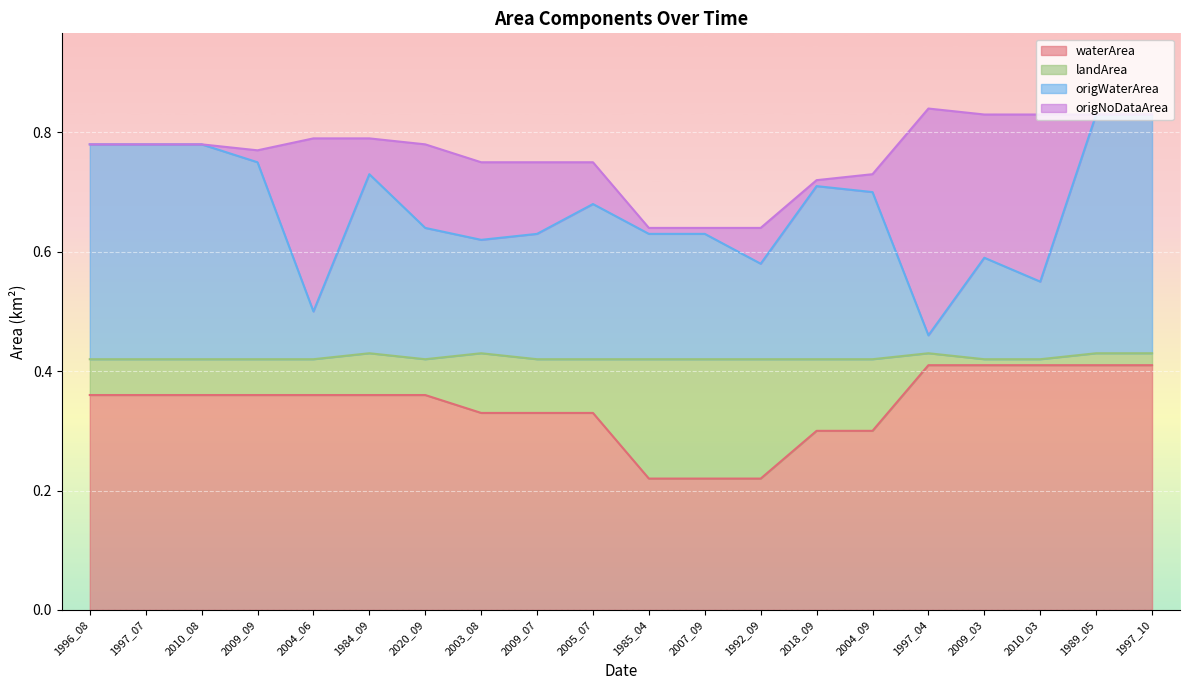

At which category does the chart reach its peak across all series?

1997_04